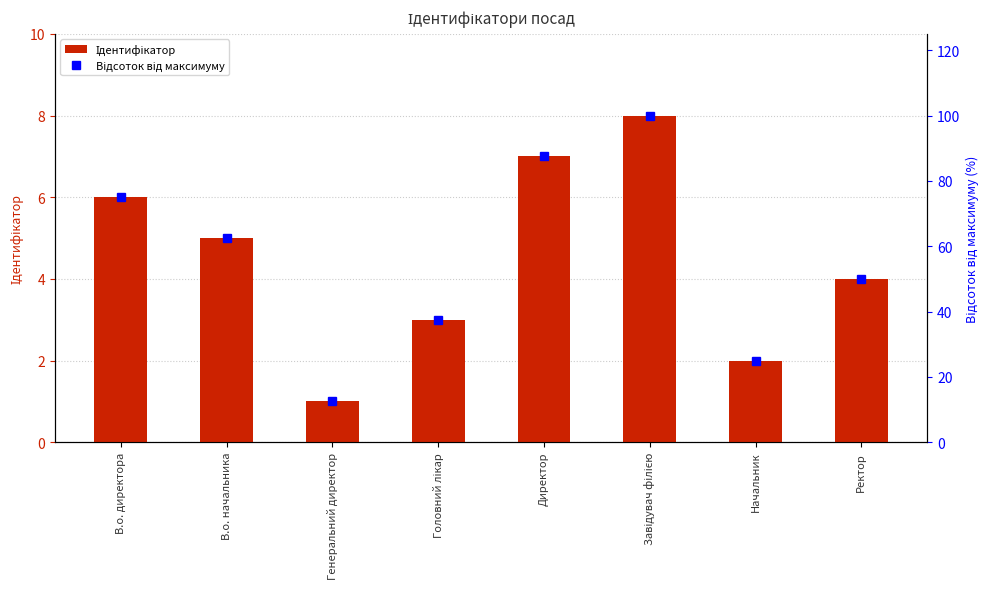

Is it true that Відсоток від максимуму equals 21.4 at Генеральний директор?

False